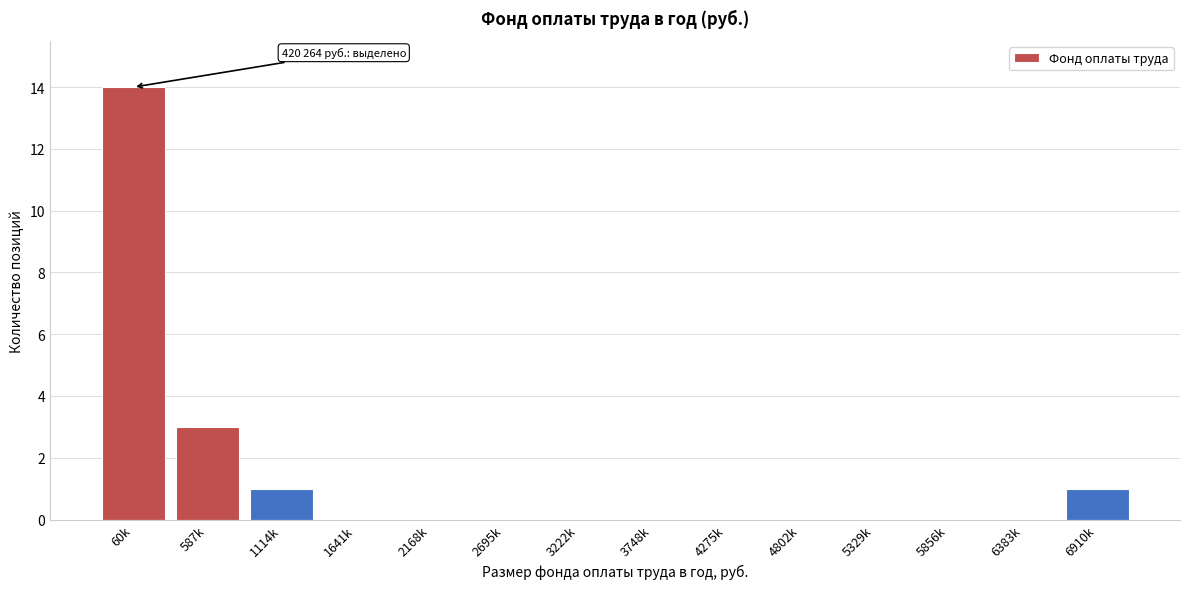

Reading left to right, what are all the values shown in this chart?

60k=14	587k=3	1114k=1	1641k=0	2168k=0	2695k=0	3222k=0	3748k=0	4275k=0	4802k=0	5329k=0	5856k=0	6383k=0	6910k=1